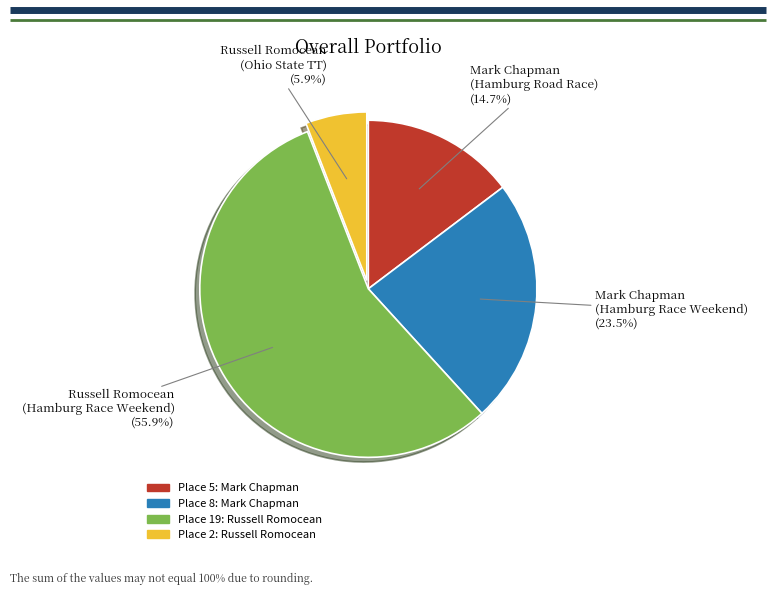

How many segments does this pie chart have?

4